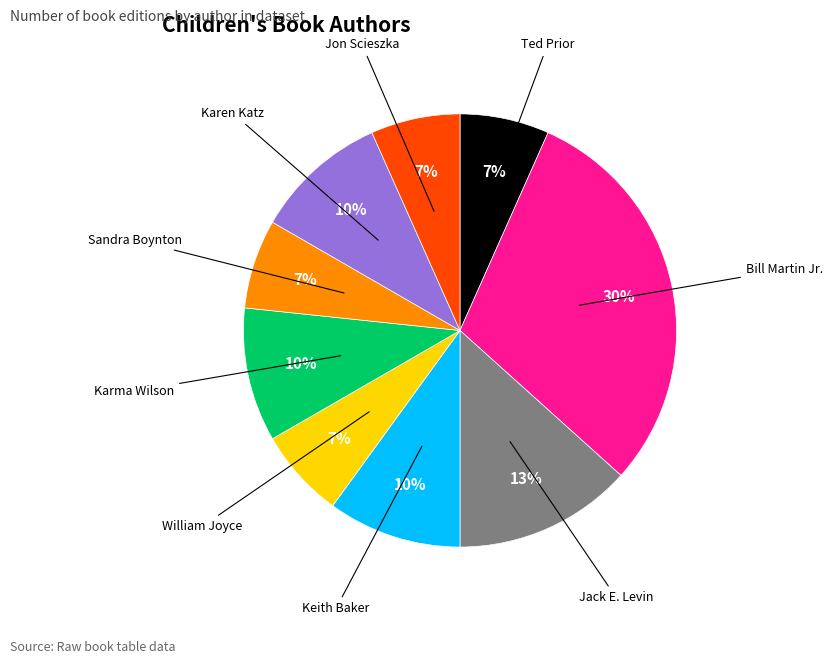

What percentage is the Keith Baker slice, to the nearest percent?

10%